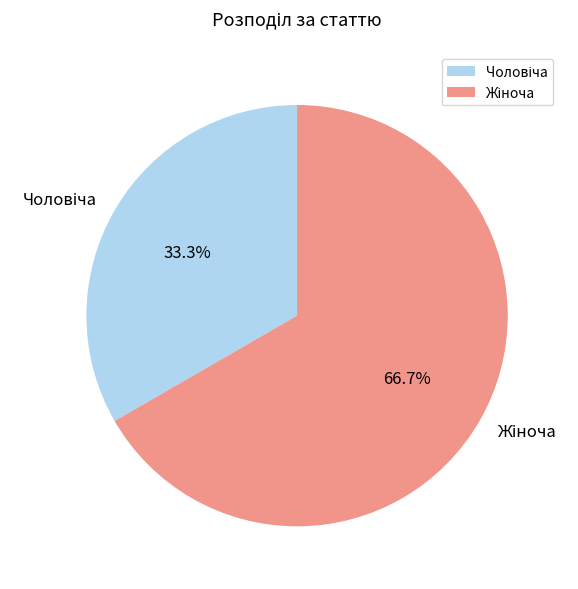

Is there any slice that represents more than half of the pie?

Yes